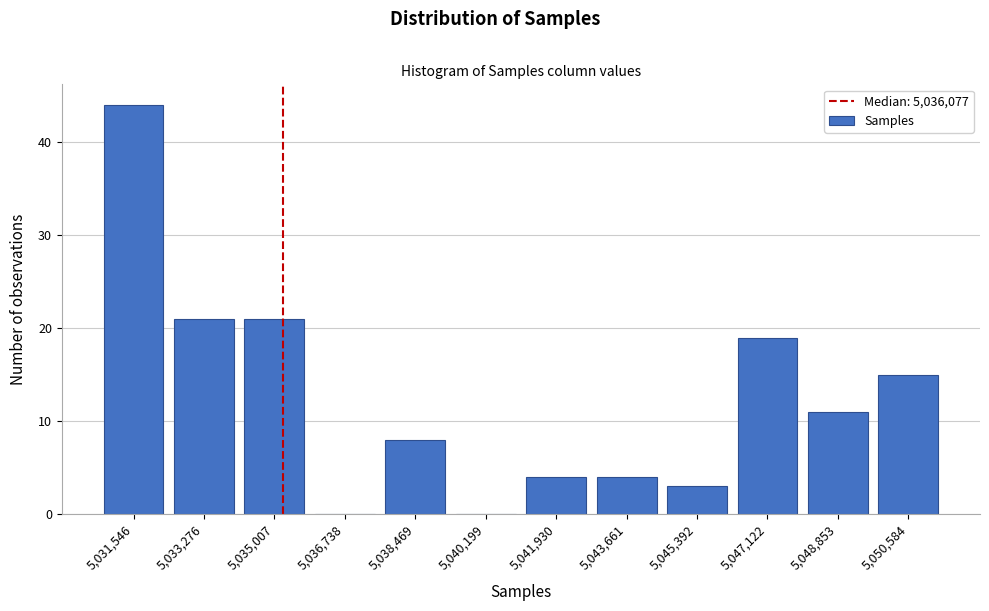

Reading right to left, list all the values displayed in this chart.

5,050,584=15	5,048,853=11	5,047,122=19	5,045,392=3	5,043,661=4	5,041,930=4	5,040,199=0	5,038,469=8	5,036,738=0	5,035,007=21	5,033,276=21	5,031,546=44